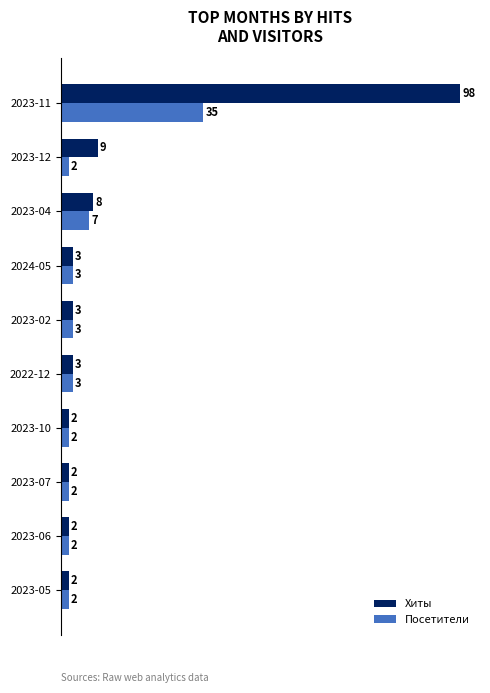

What is the difference between the maximum and minimum values in the Посетители series?

33